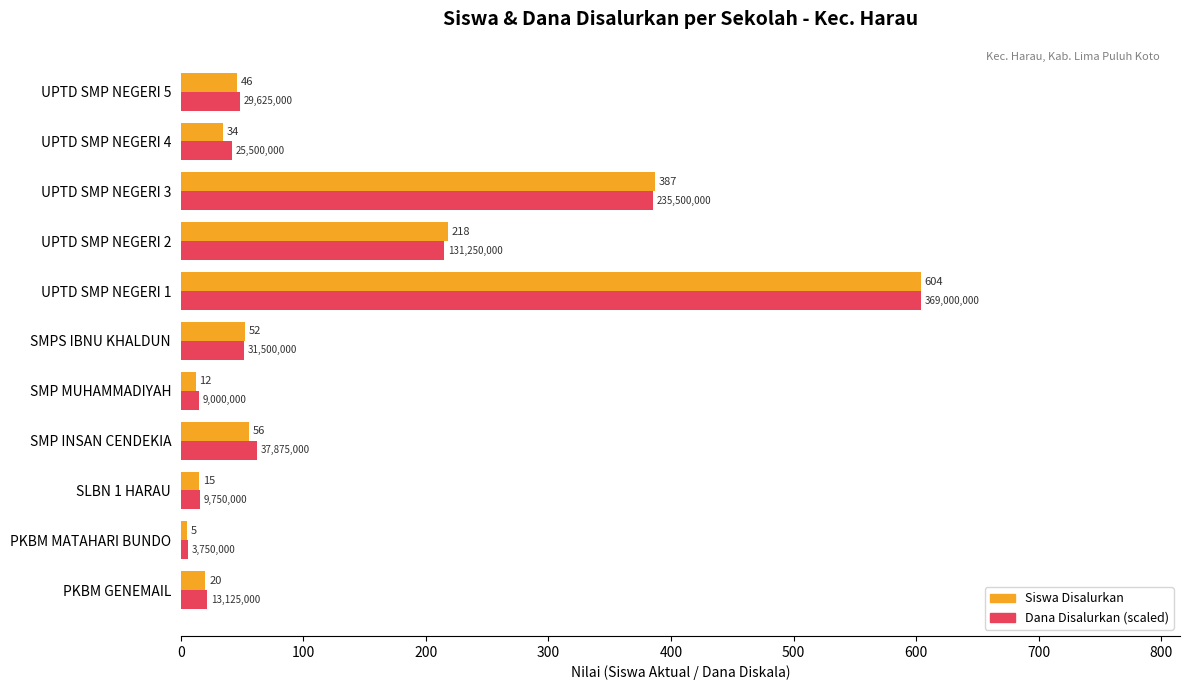

At which label does Siswa Disalurkan reach its peak?

UPTD SMP NEGERI 1